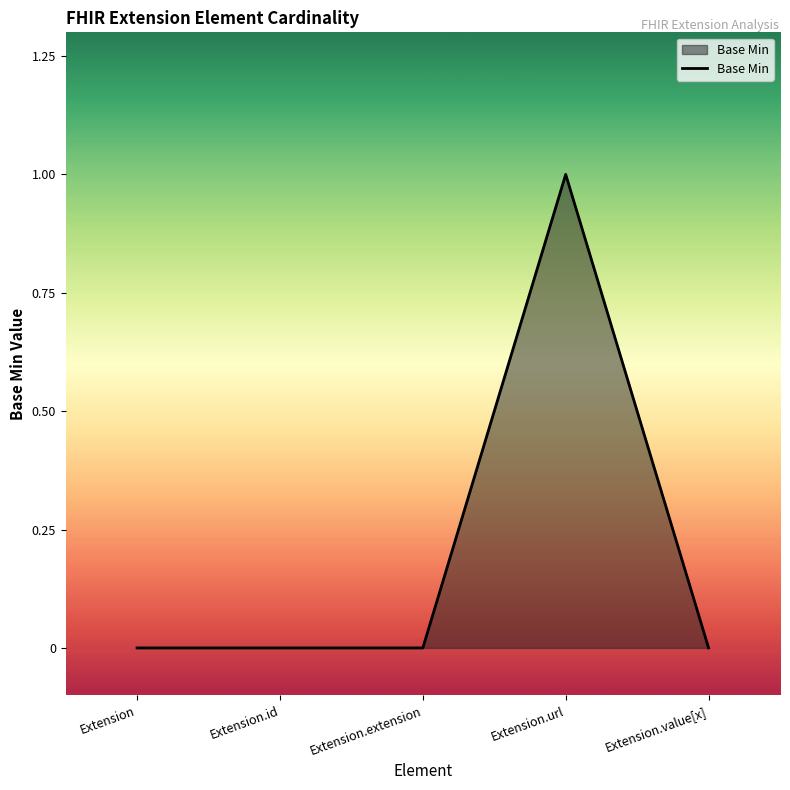

Is it true that the value at Extension.url is 1?

True